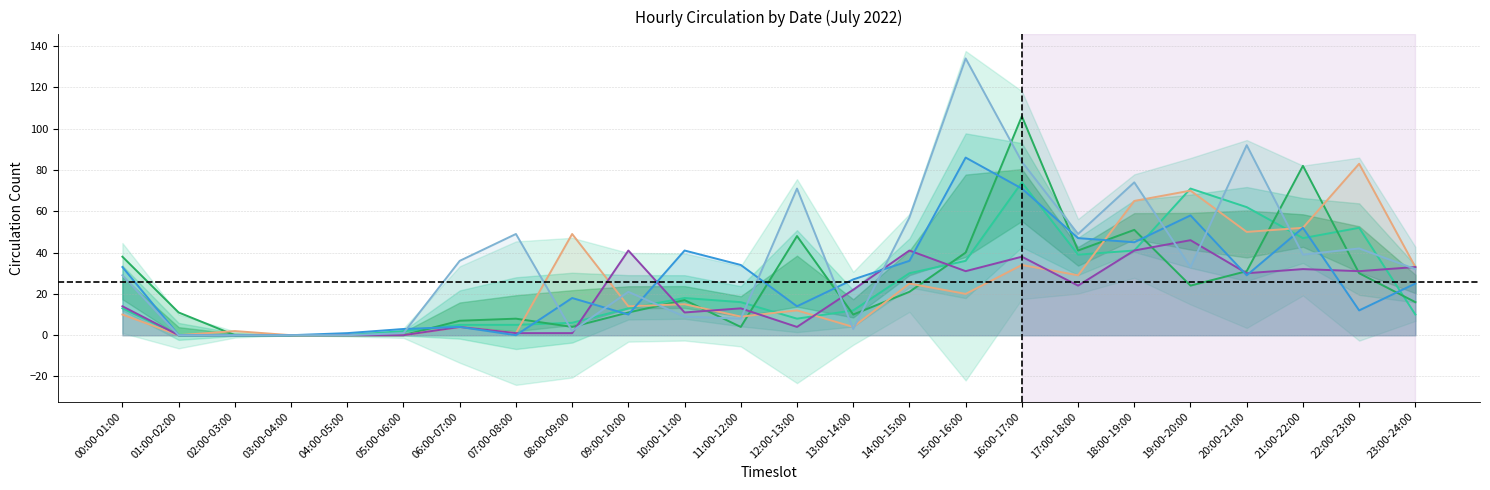

At which category is the sum across all series the highest?

16:00-17:00